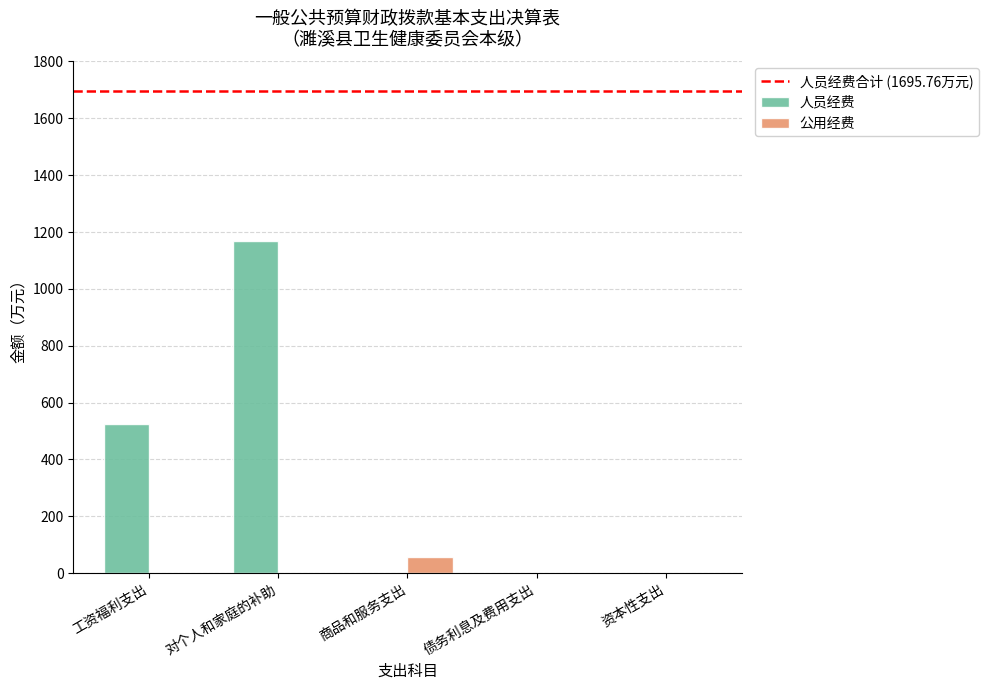

The 人员经费 series shows 0.0 at 商品和服务支出. True or false?

True